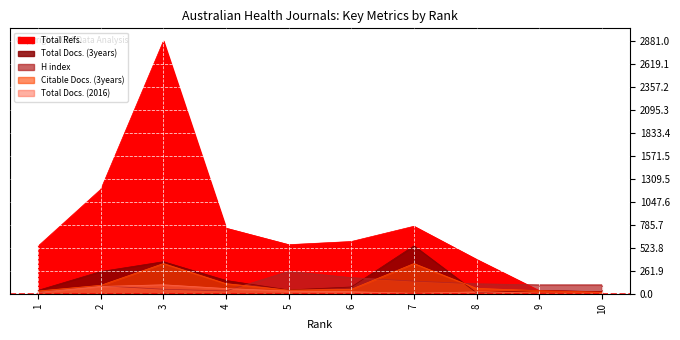

How many interior local peaks does the Total Docs. (3years) series have?

3